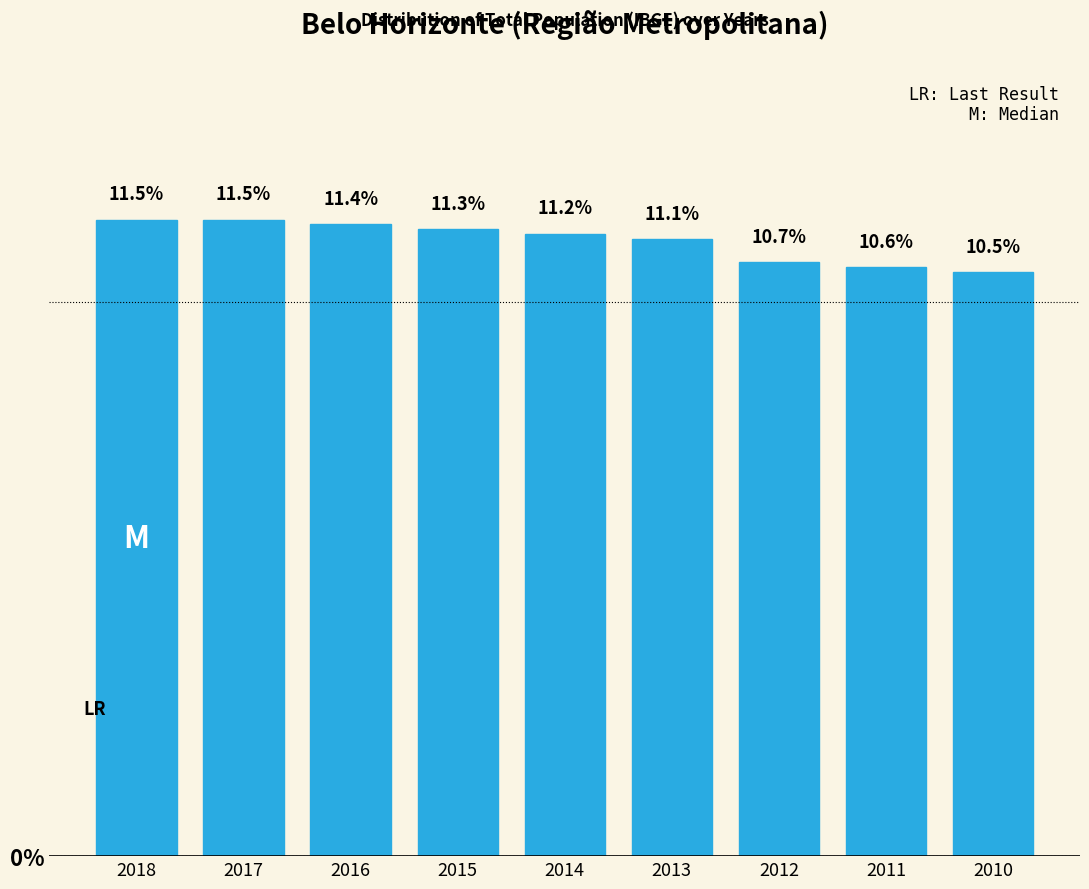

Reading left to right, transcribe all the data shown in this chart.

2018=11.5	2017=11.5	2016=11.4	2015=11.3	2014=11.2	2013=11.1	2012=10.7	2011=10.6	2010=10.5